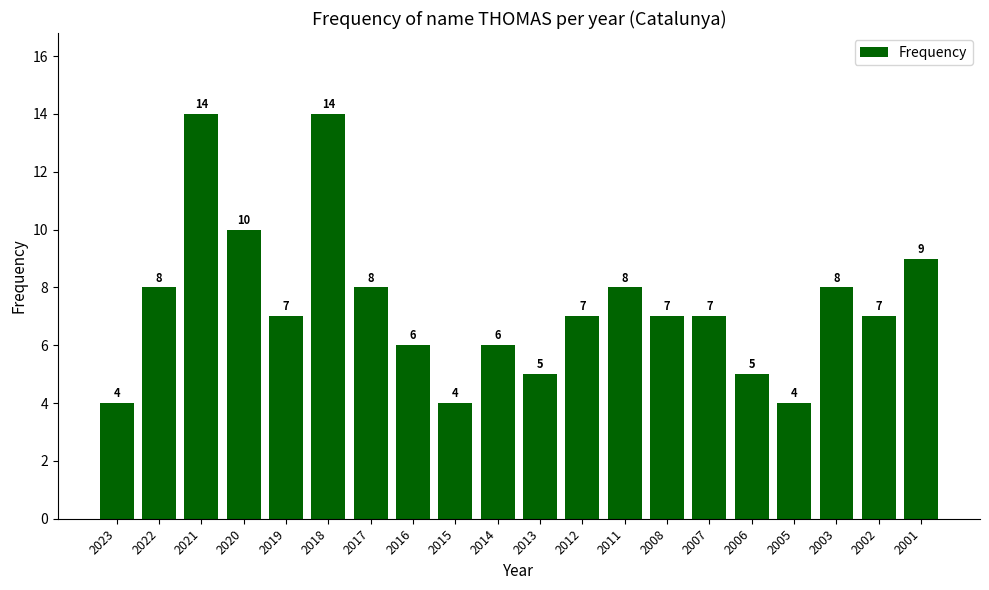

What is the value of the 12th bar from the left?

7